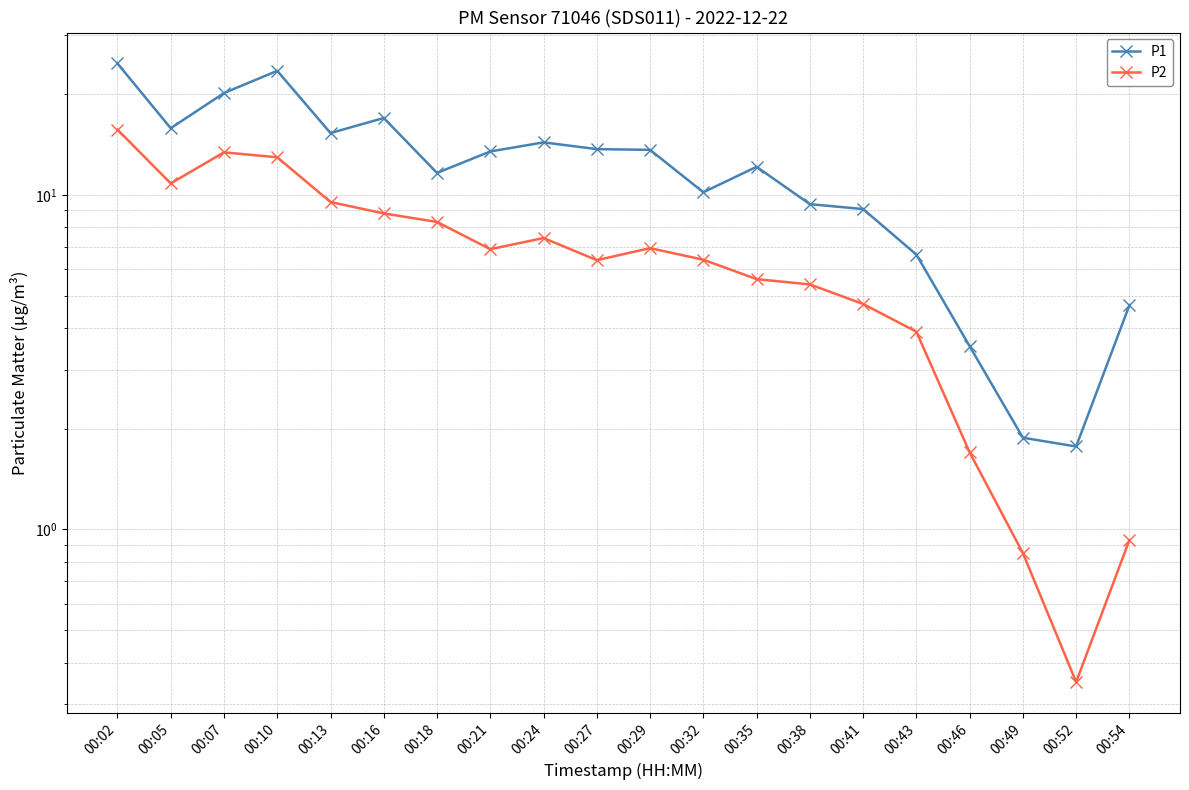

Is it true that P2 equals 6.9 at 00:21?

True